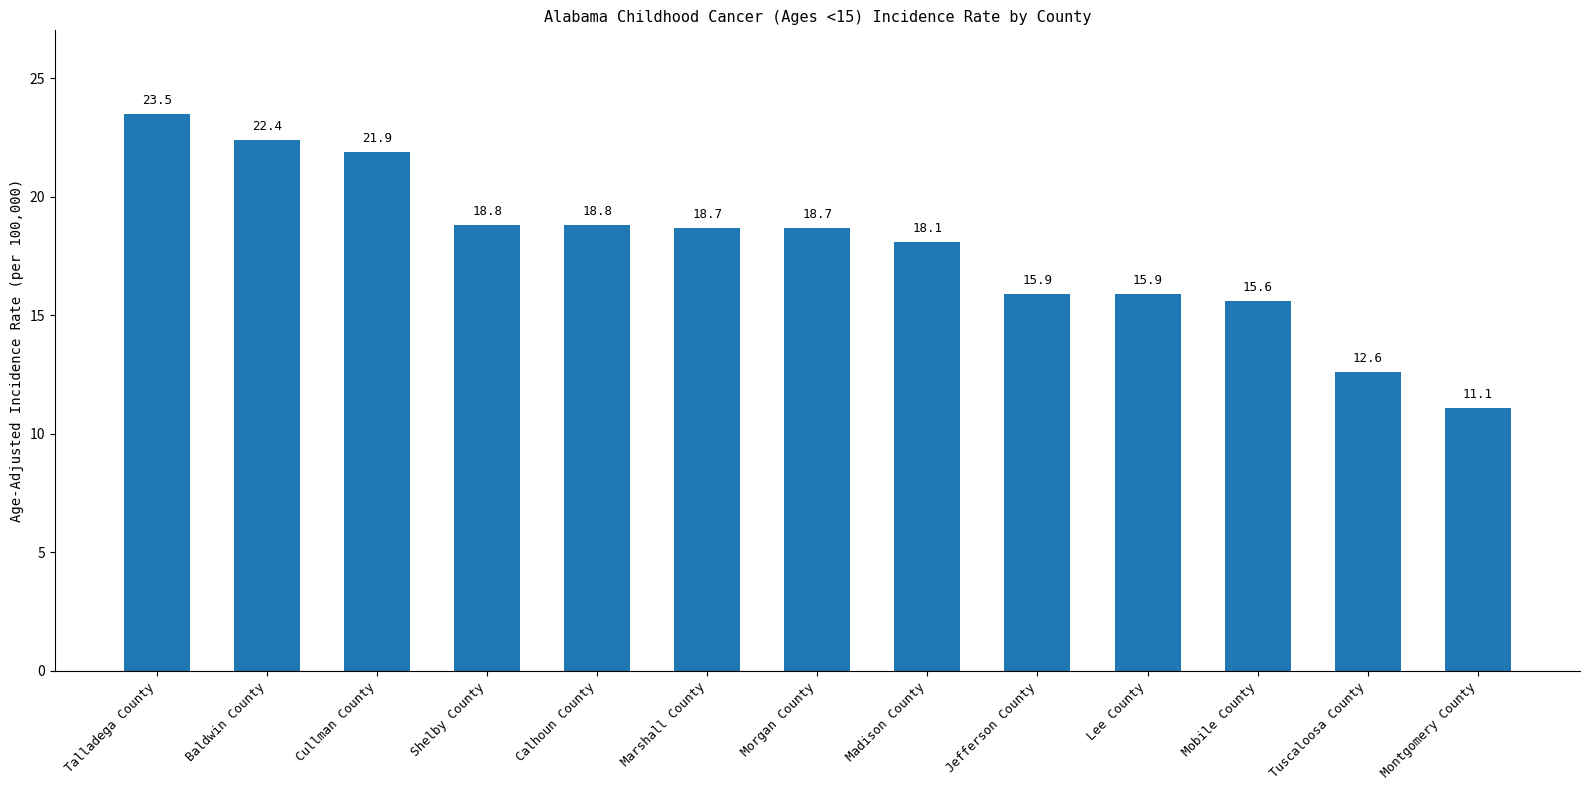

How many bars are there in total?

13